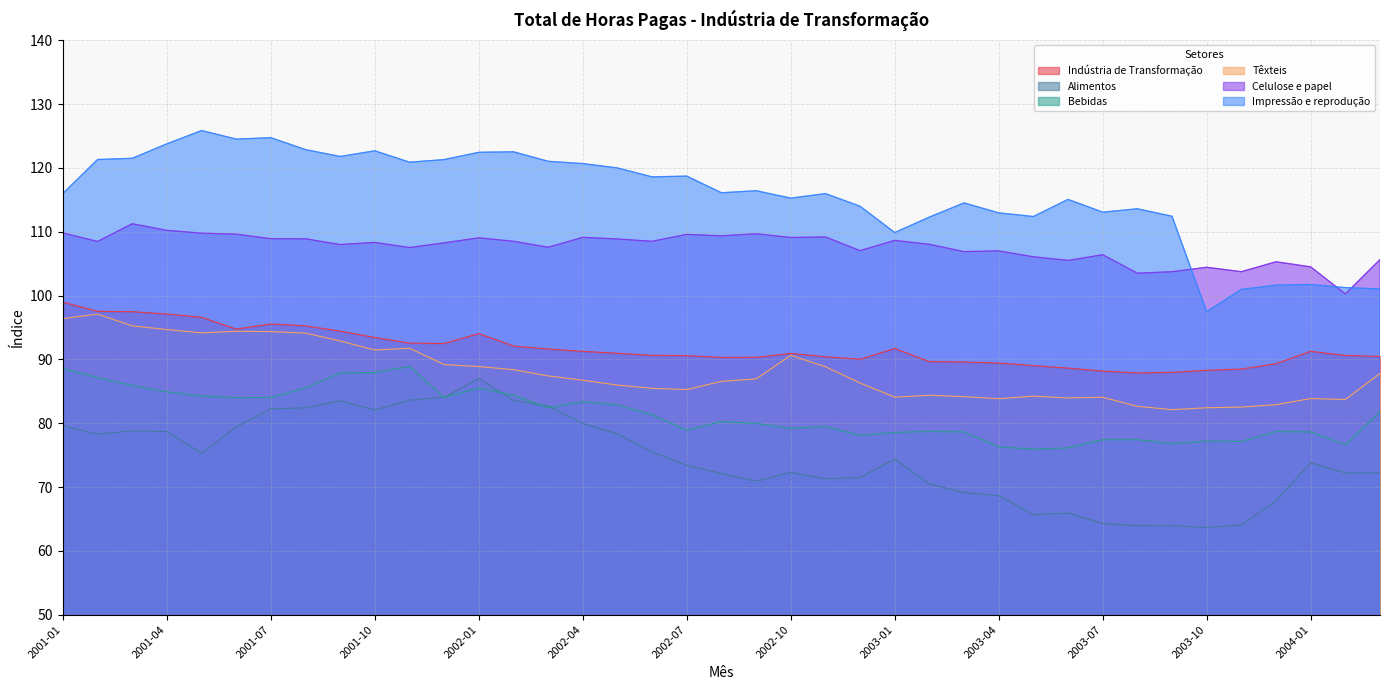

What is the label of the 6th point from the left?

2001-06